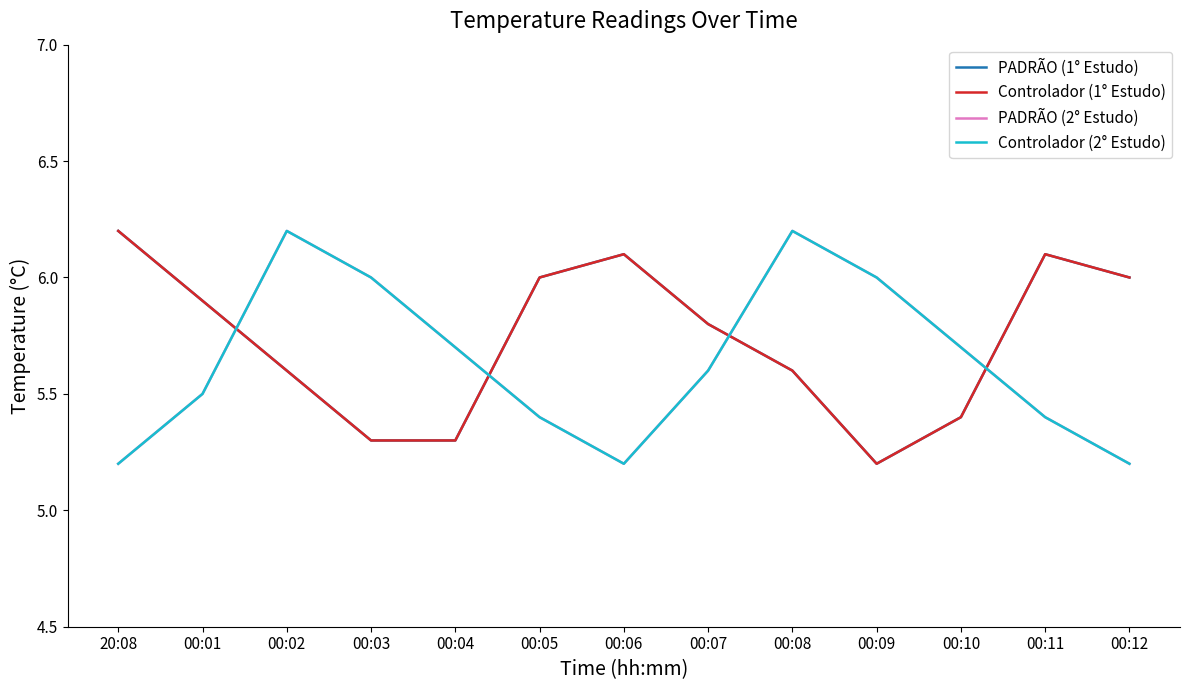

What is the approximate value of PADRÃO (1° Estudo) at 00:07?

5.8